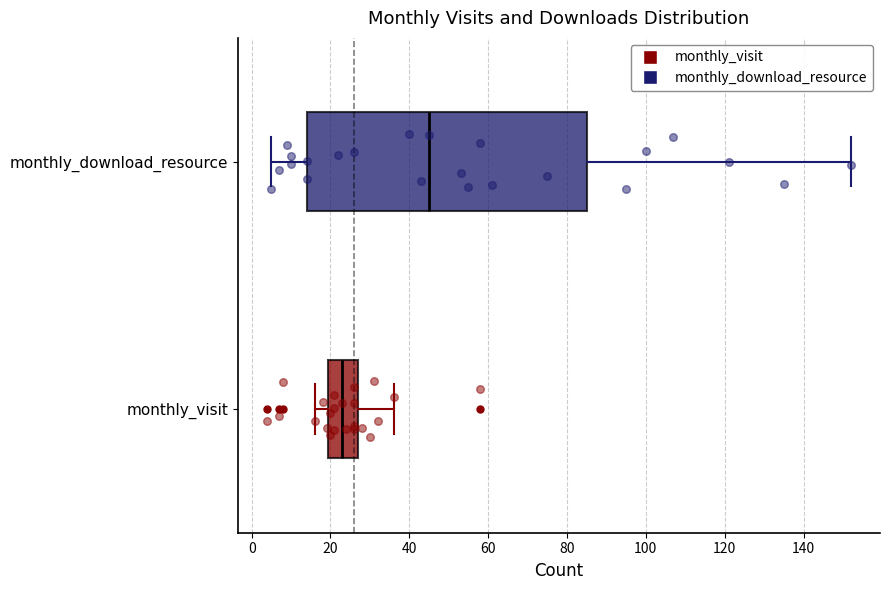

Where does the median line of the box for monthly_visit sit on the x-axis? The values are not printed on the chart, so give them approximately, as read against the axis.

24